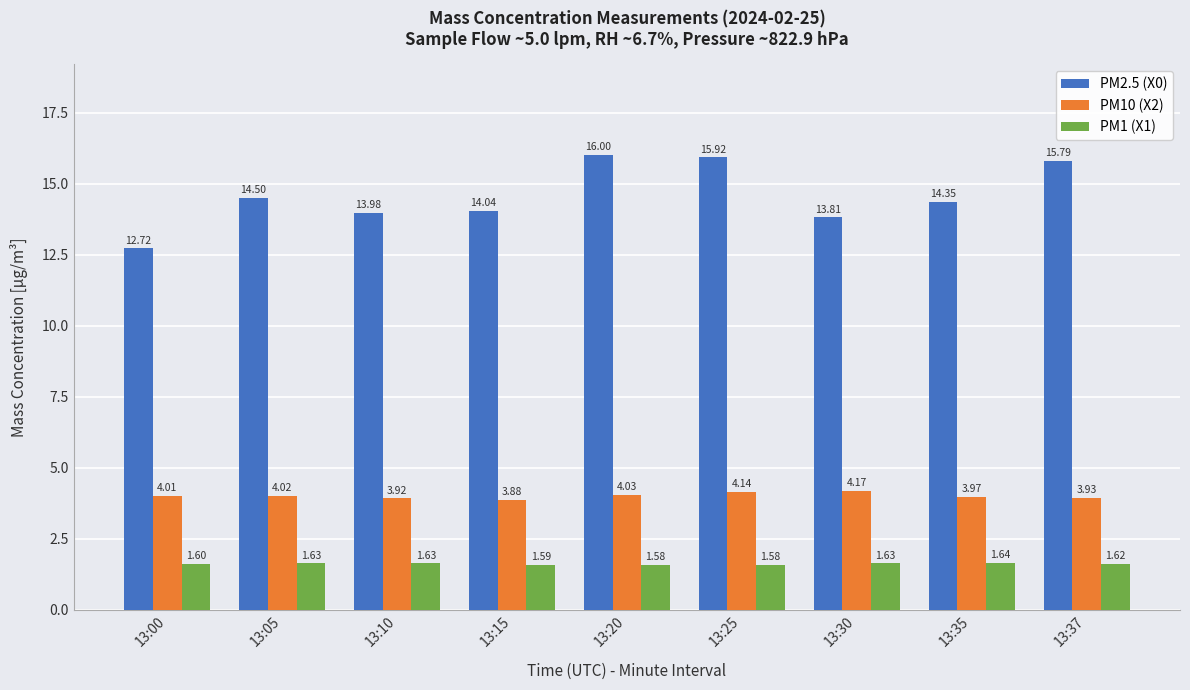

How many groups of bars are there?

9